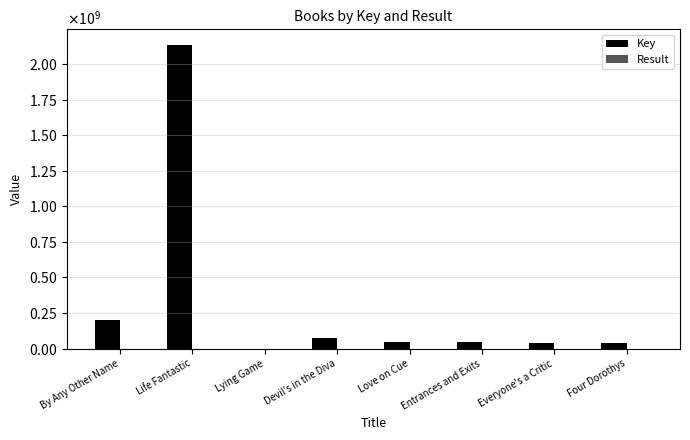

Are the bars grouped side by side (vs. stacked)?

Yes